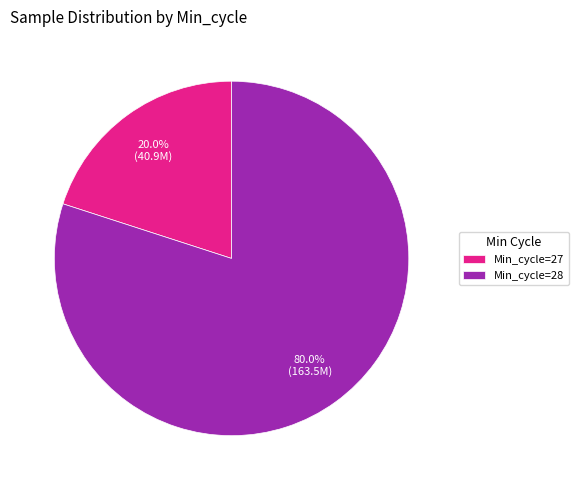

Is there a majority slice in this chart?

Yes